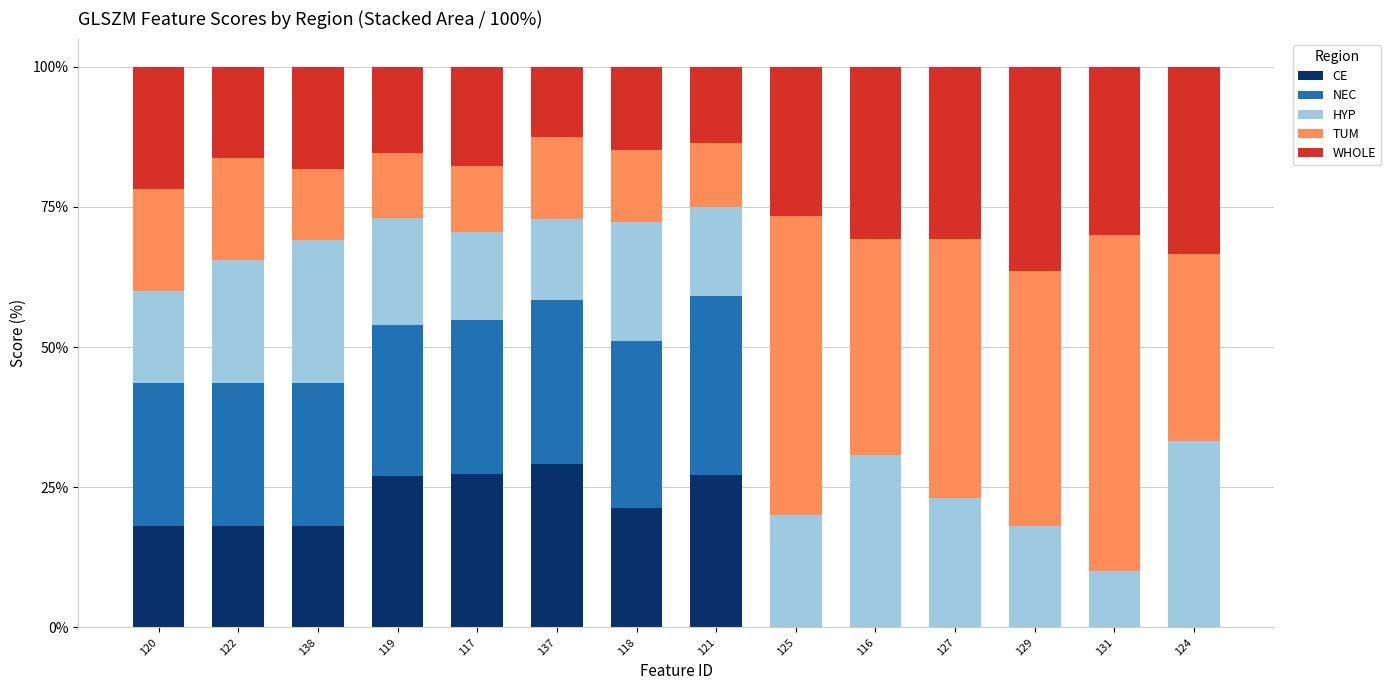

Rank the categories by TUM value from lowest to highest.

121, 119, 117, 138, 118, 137, 120, 122, 124, 116, 129, 127, 125, 131